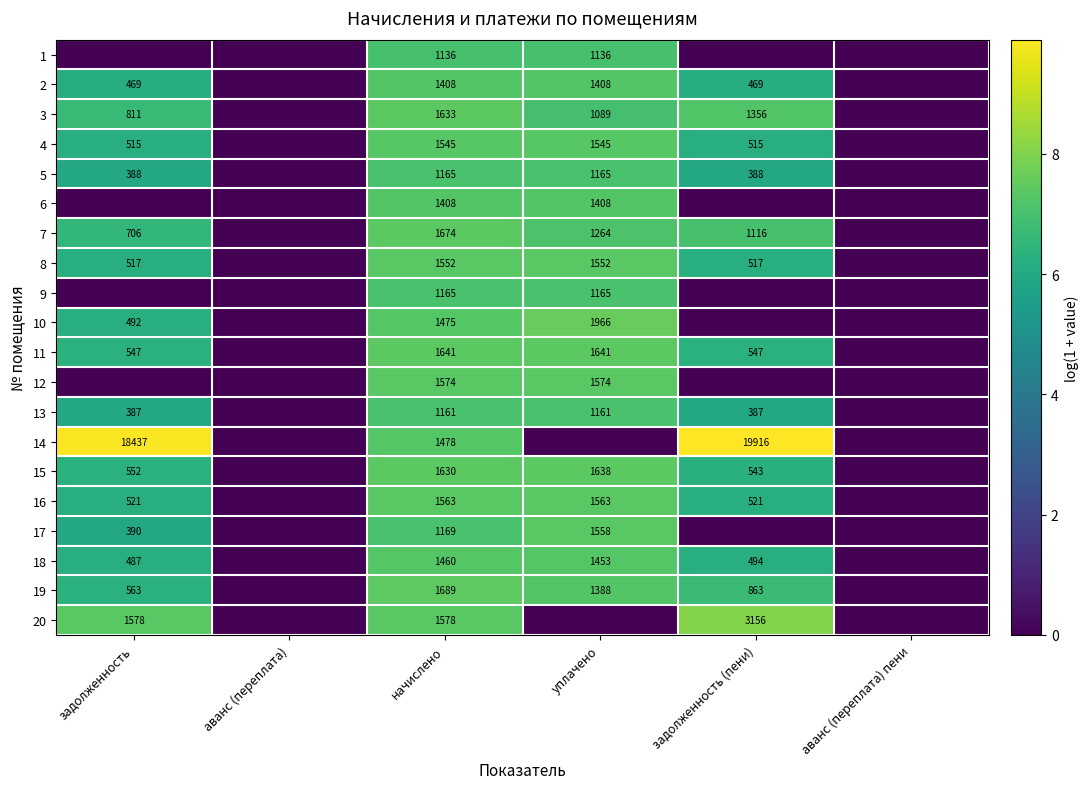

Is the value of 14 at задолженность (пени) greater than the value of 16 at задолженность?

Yes